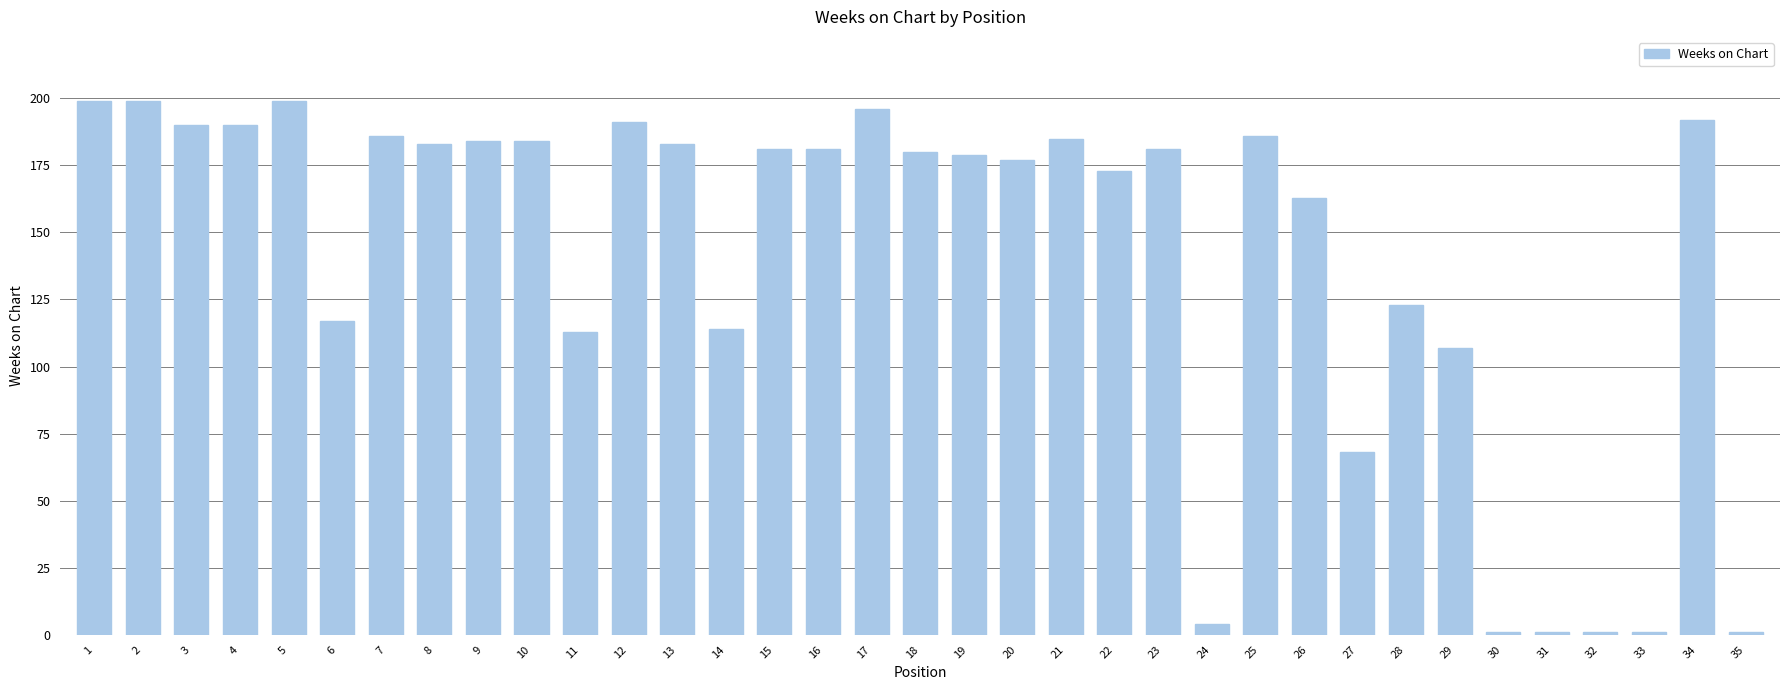

At which label is the value closest to 100?

29